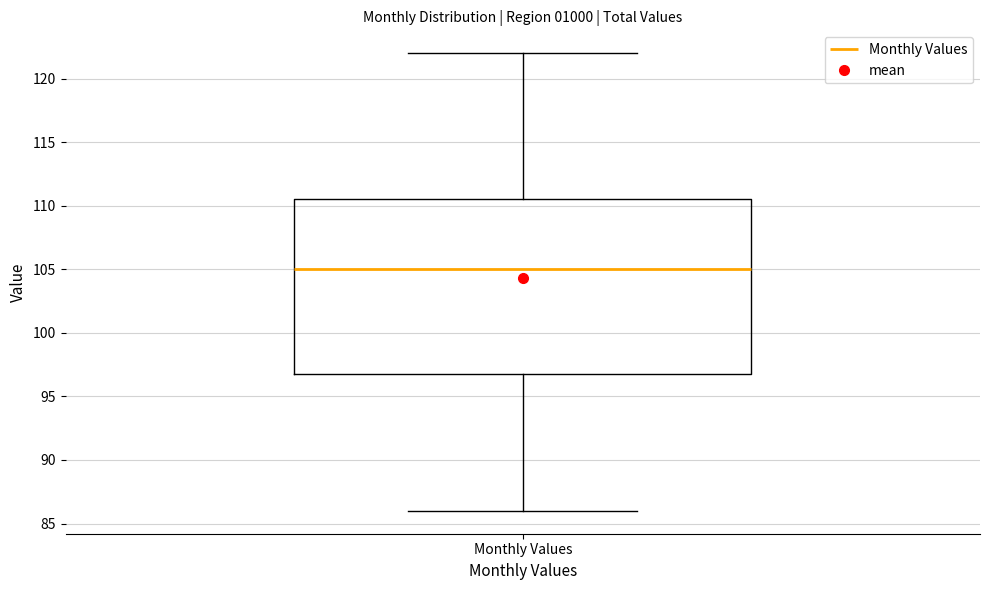

Transcribe this box plot: give where the median line is, the range the box spans, and where the two whiskers end, as read against the y-axis. The values are not printed on the chart, so give them approximately, as read against the axis.

median 105.0, box 97.0 to 110.5, whiskers 86.0 to 122.0